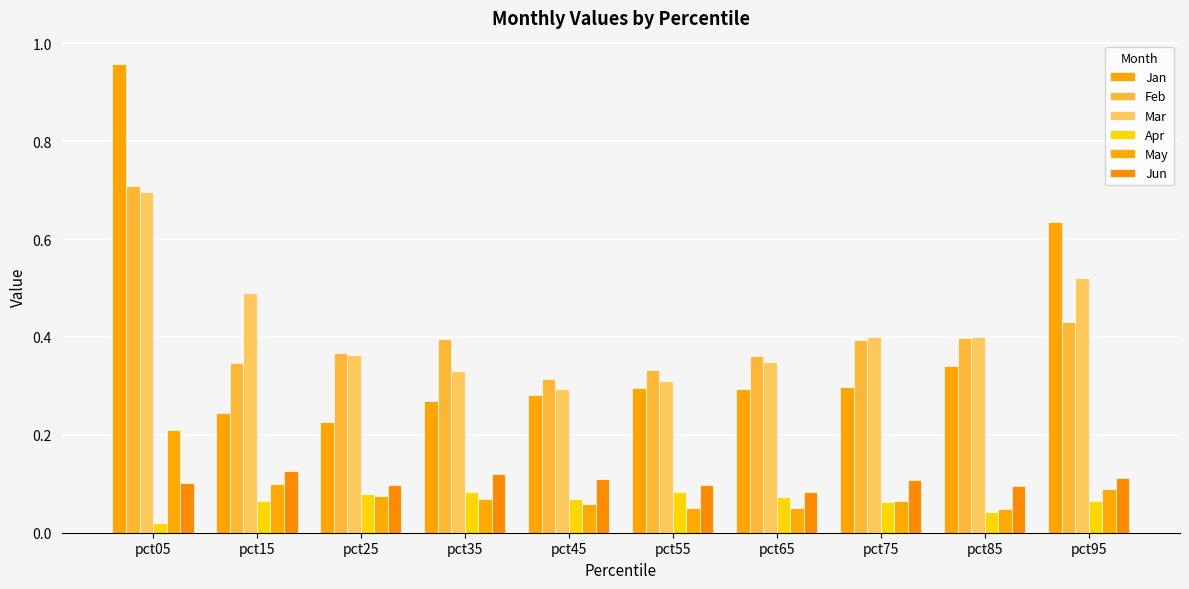

What is the difference between the maximum and minimum values in the Mar series?

0.4